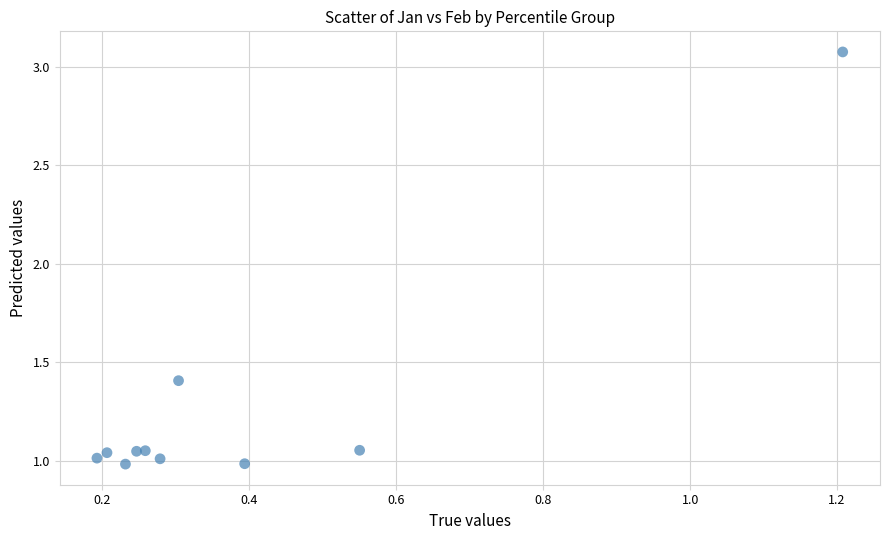

What Y value in the scatter plot is closest to 2?

1.4